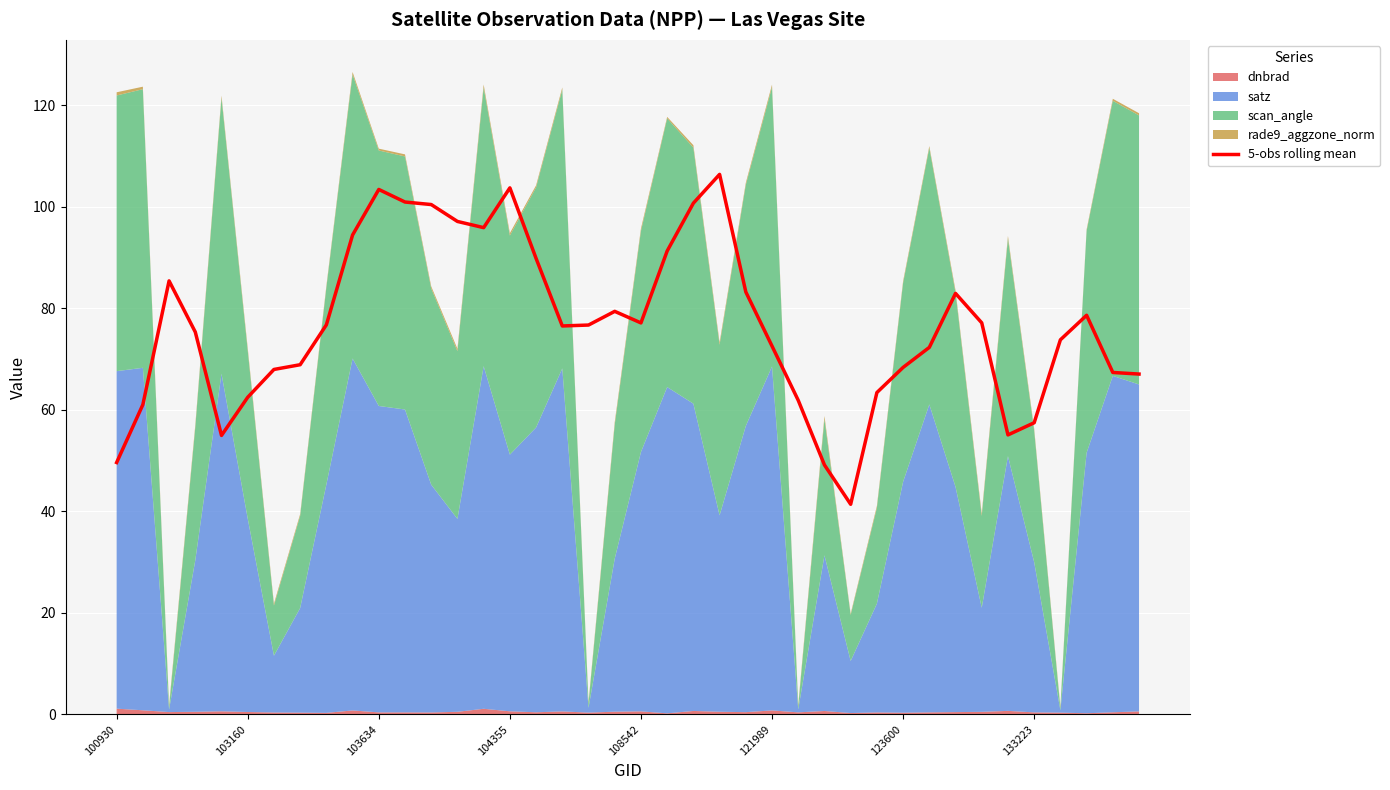

Does the chart display data point markers on the line(s)?

No